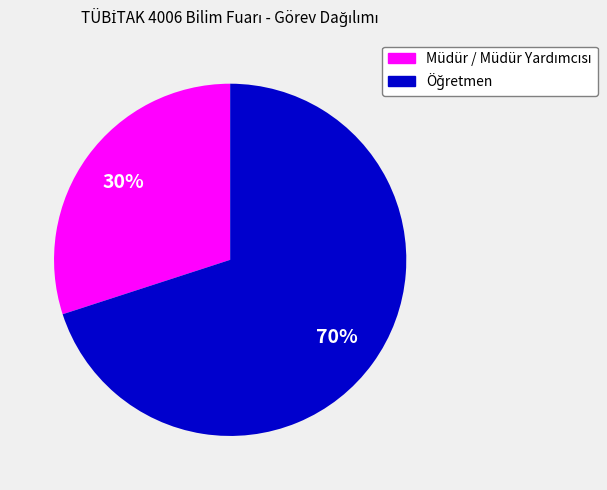

Count the number of slices in the pie.

2